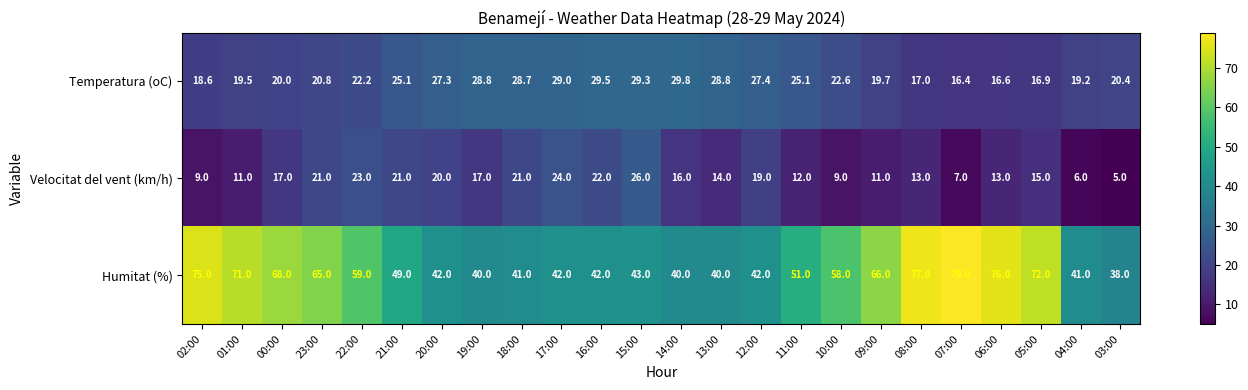

What is the difference between the maximum and minimum values in the Humitat (%) series?

41.0